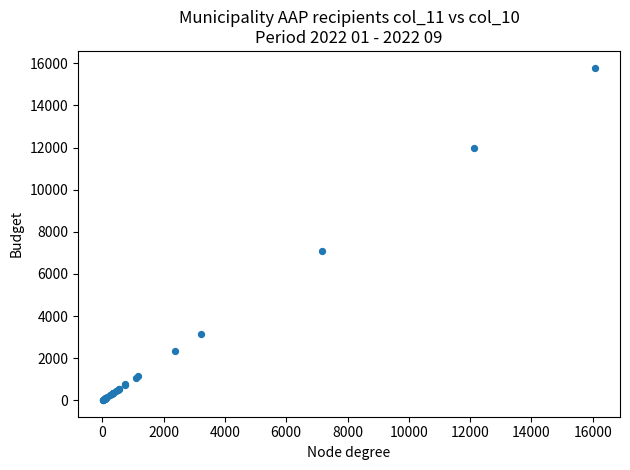

What Y value in the scatter plot is closest to 7903?

7075